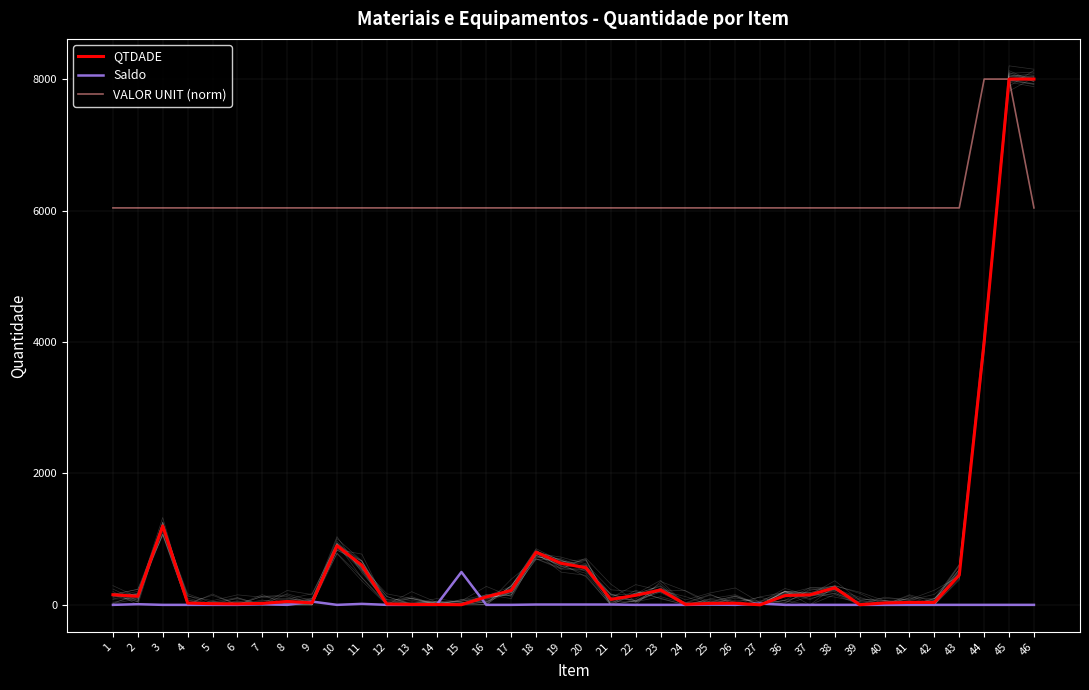

Which series has the largest range (max minus min)?

QTDADE